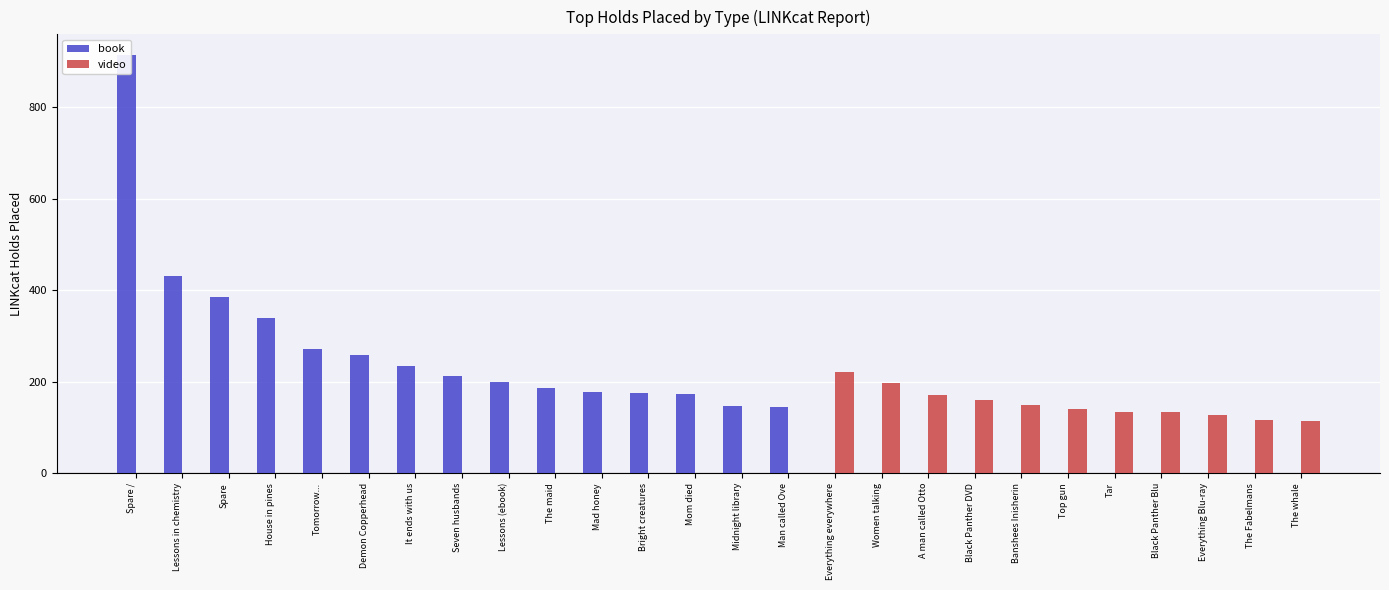

Which series has the largest total across all categories?

book